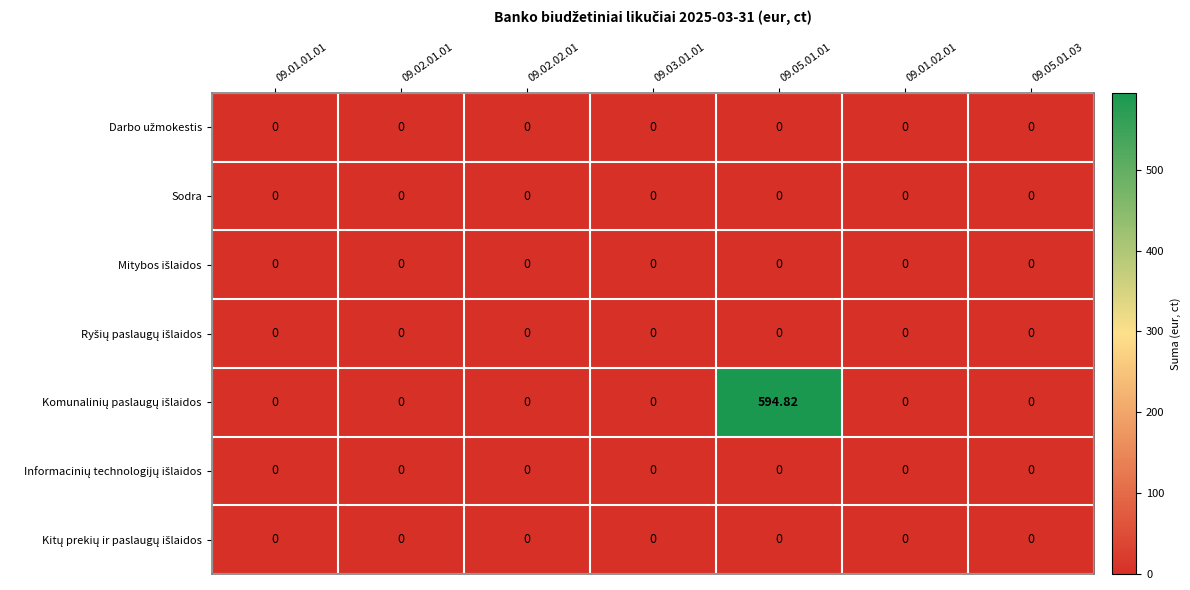

What is the maximum value shown in the chart?

594.8